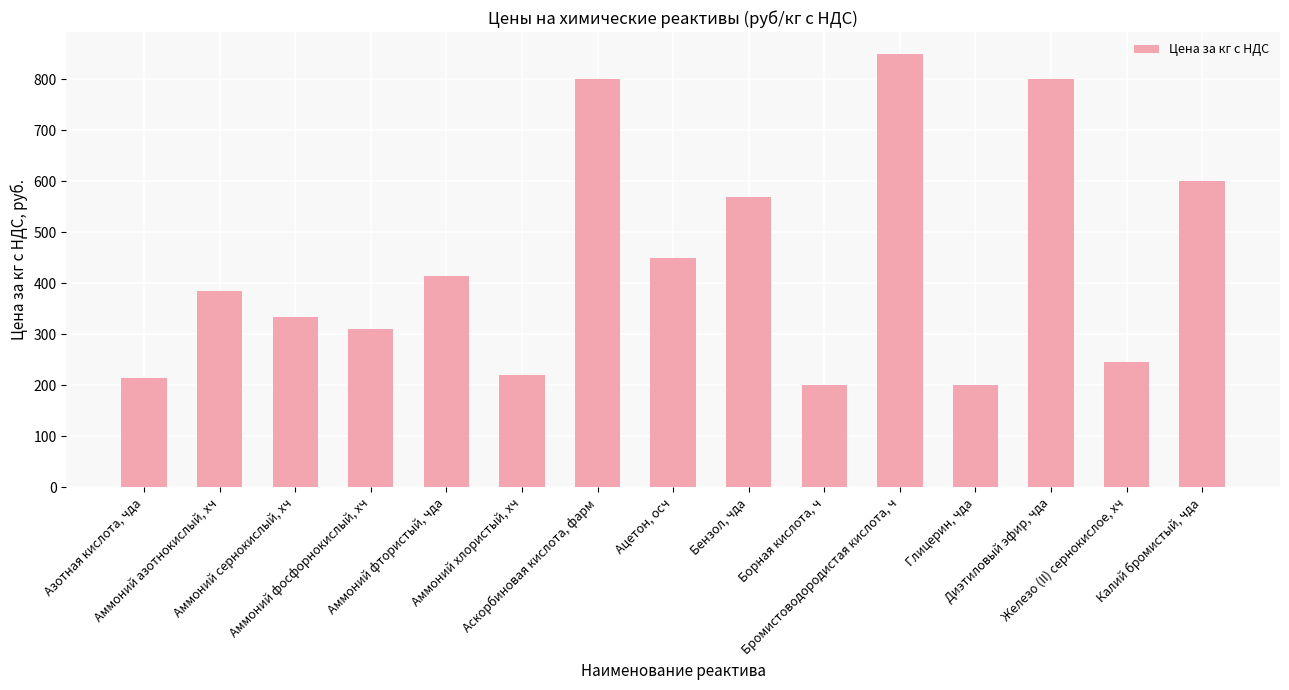

Reading right to left, extract all data points from this chart.

600.0	245.0	800.0	200.0	850.0	200.0	570.0	450.0	800.0	220.0	415.0	310.0	335.0	385.0	215.4